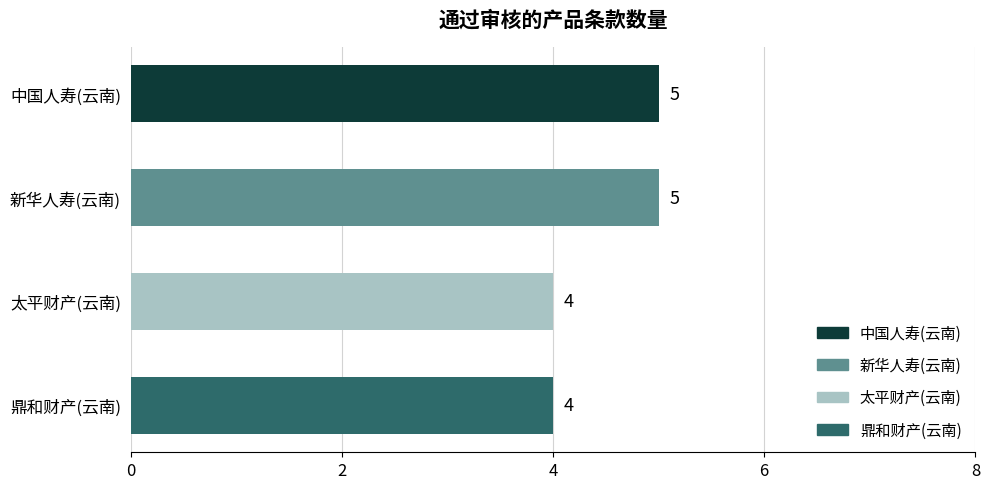

Approximately how many times larger is the value at 太平财产(云南) compared to 鼎和财产(云南)?

1.0